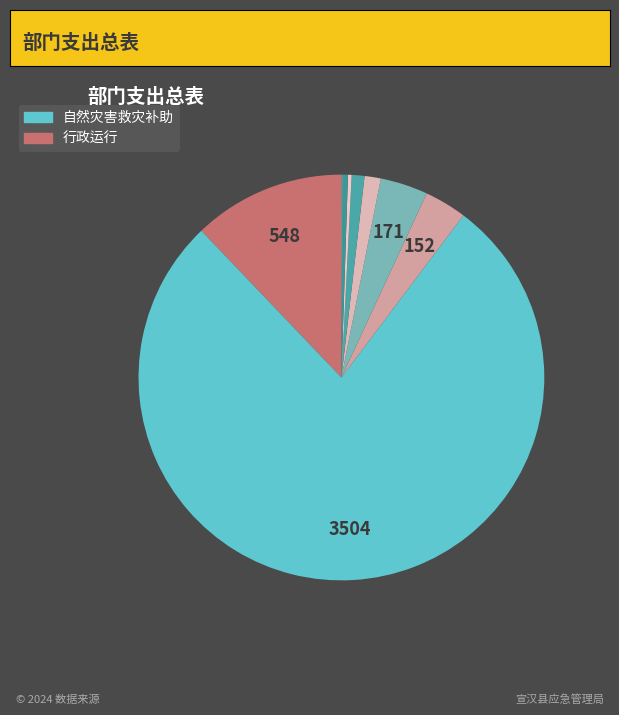

How many segments does this pie chart have?

10